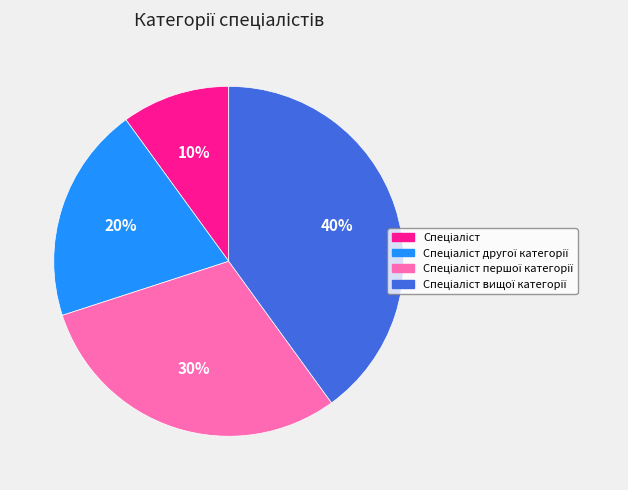

To the nearest percent, what is the average slice percentage?

25%